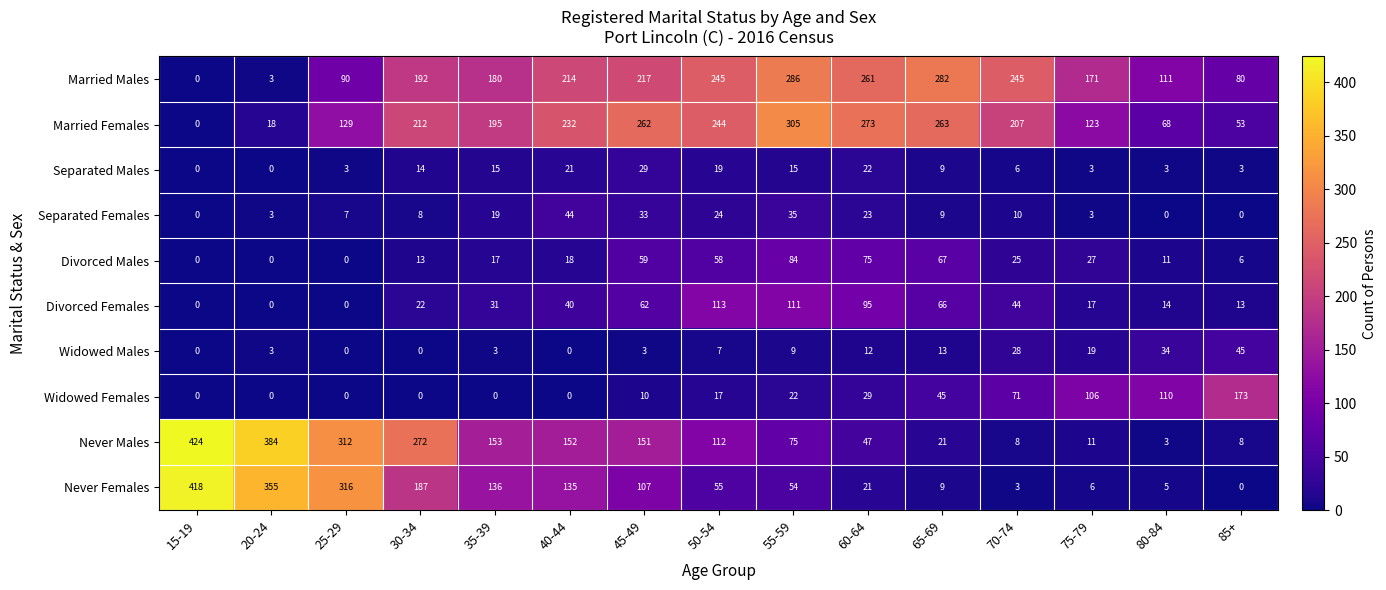

Rank the series by their maximum value, from lowest to highest.

Separated Males, Separated Females, Widowed Males, Divorced Males, Divorced Females, Widowed Females, Married Males, Married Females, Never Females, Never Males